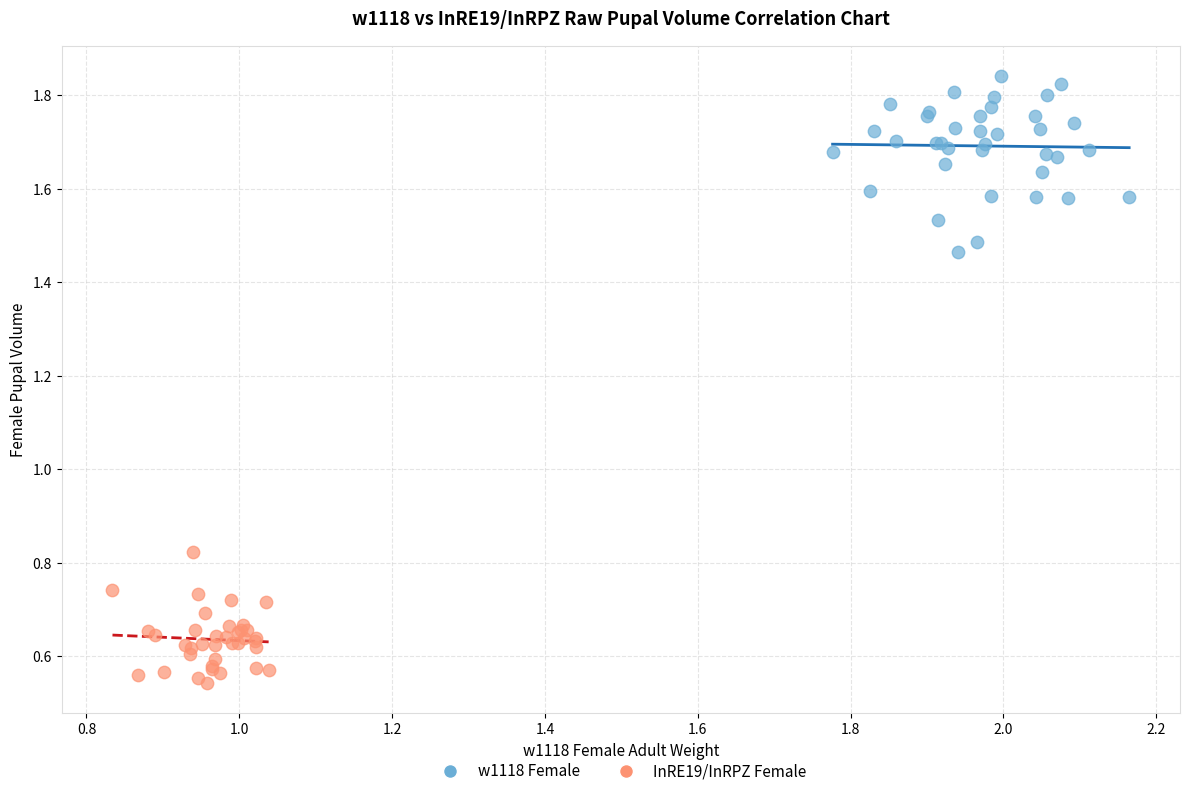

Which series reaches the maximum Y coordinate?

w1118 Female